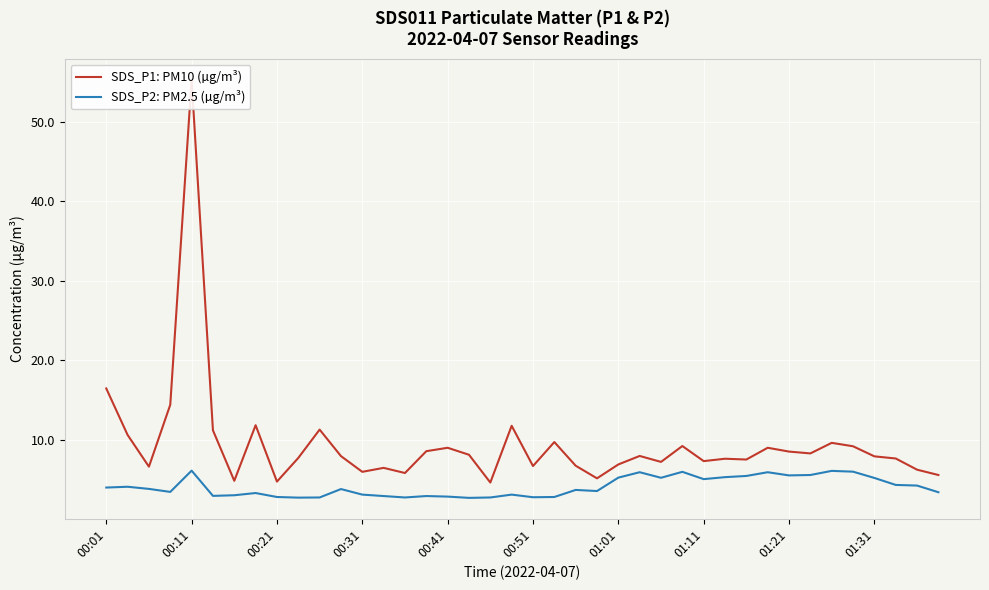

Is this an area chart (filled region under the line)?

No